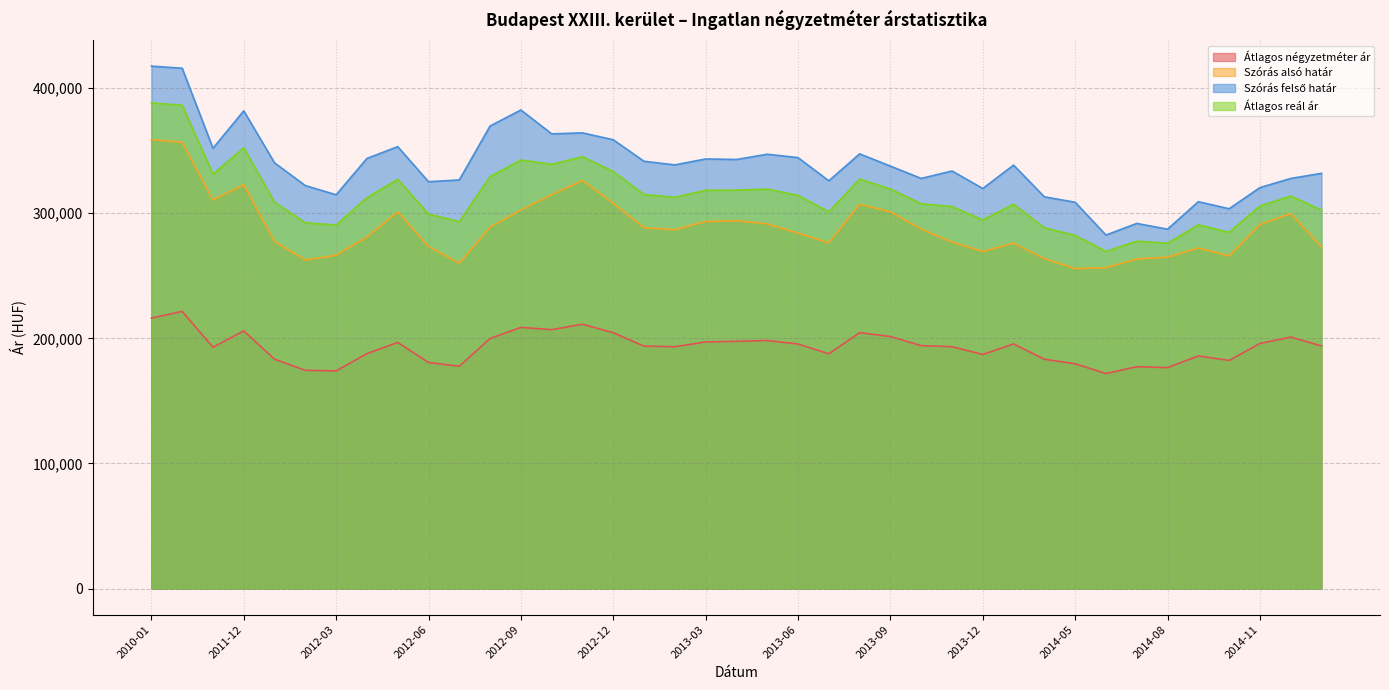

What value does the Átlagos reál ár series have at 2012-10, to the nearest 100?

339100